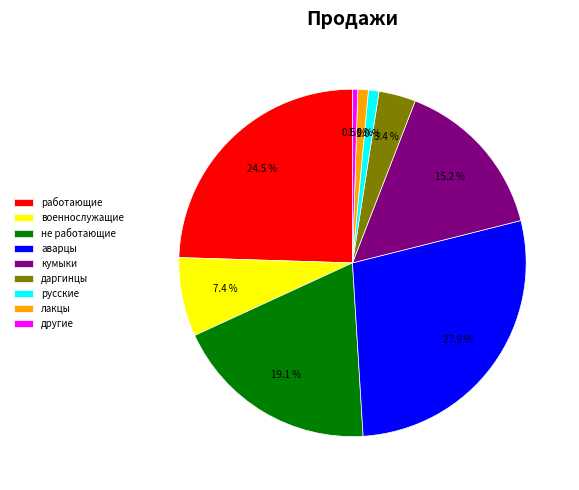

What is the largest slice in the pie chart?

аварцы